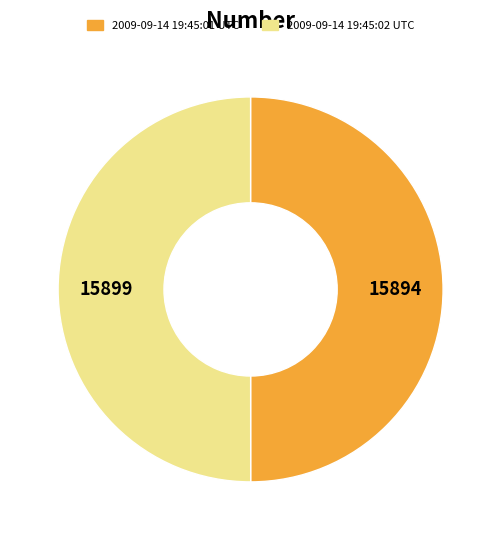

How many segments does this pie chart have?

2